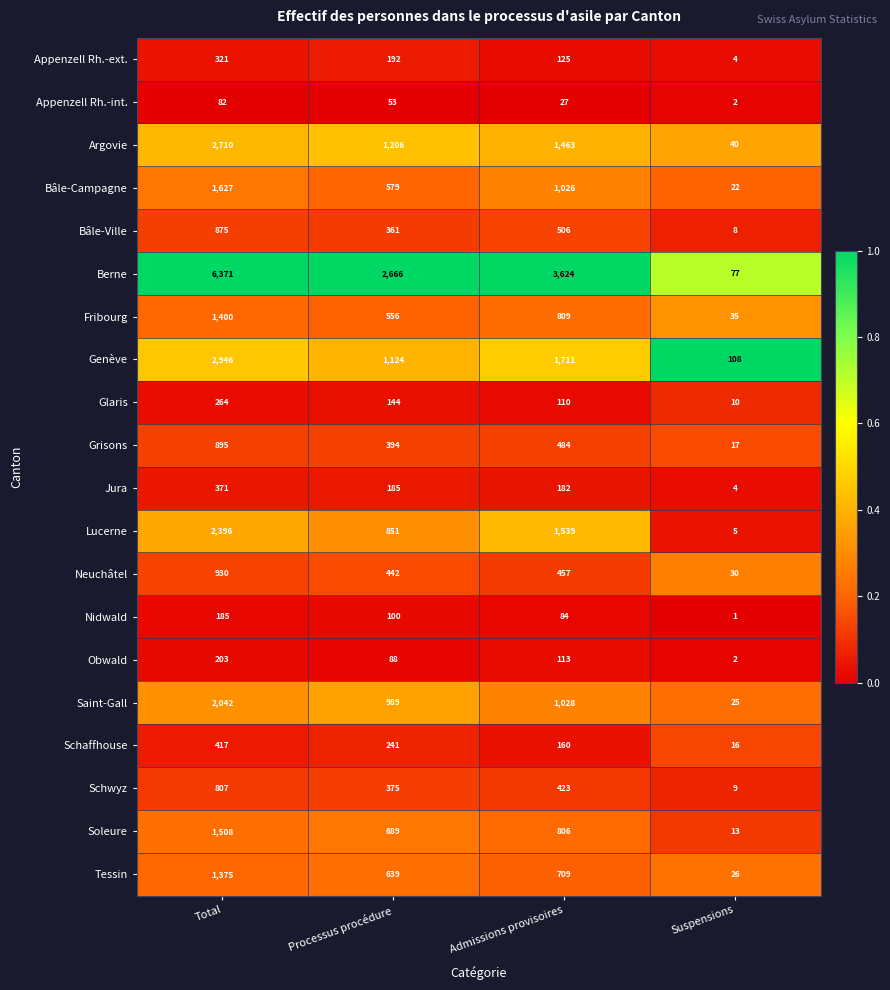

How many Glaris values are between 110 and 264?

3